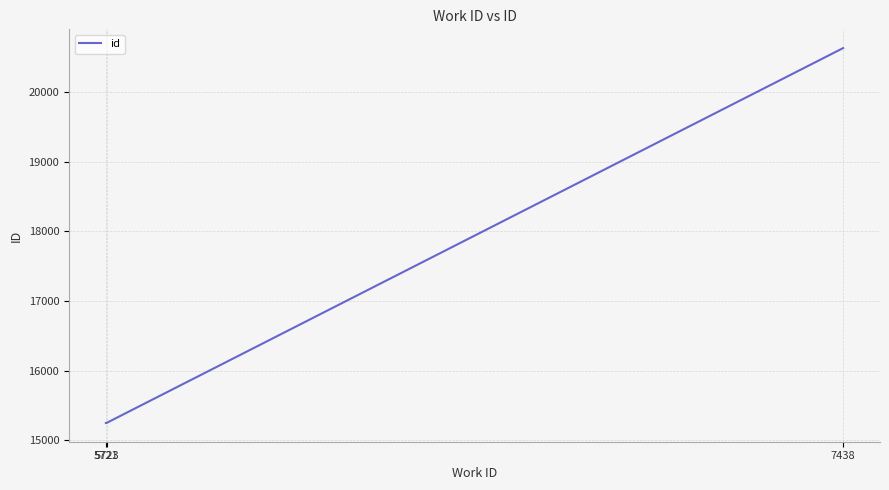

Is it true that the value at 7438 is 9440?

False